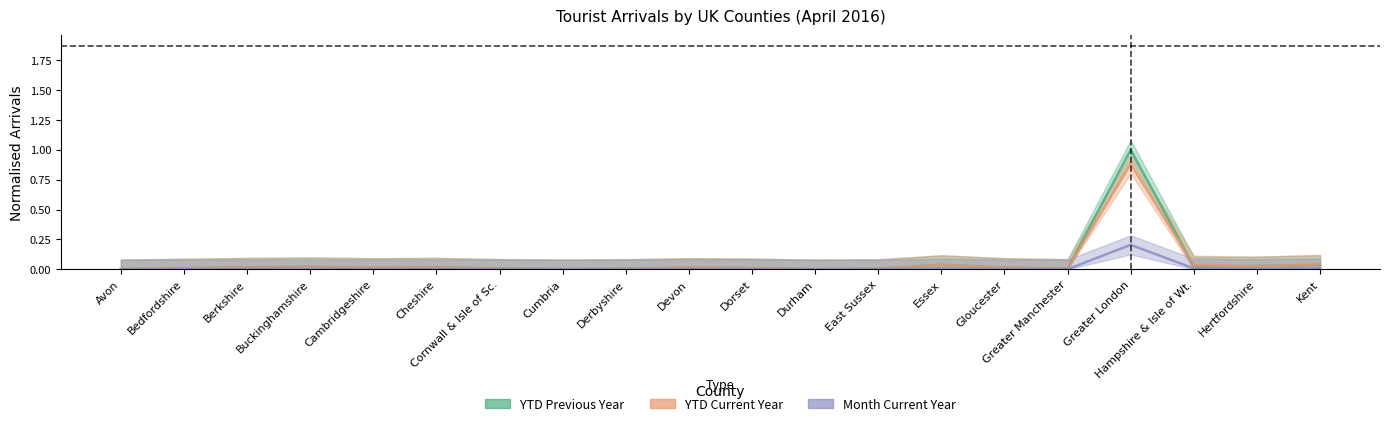

Is the value of YTD Previous Year at Kent greater than the value of Month Current Year at East Sussex?

Yes